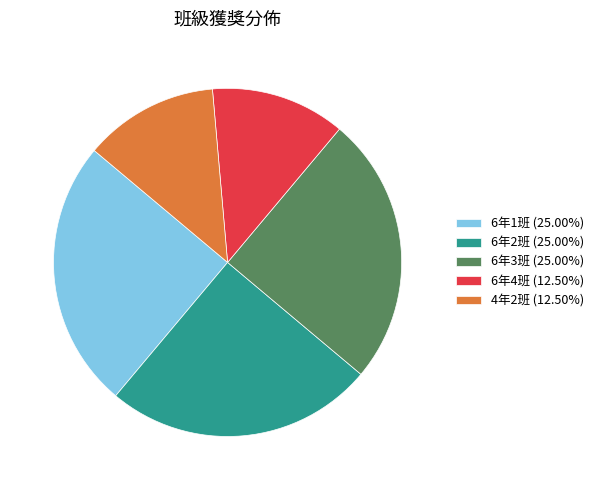

Is there any slice that represents more than half of the pie?

No